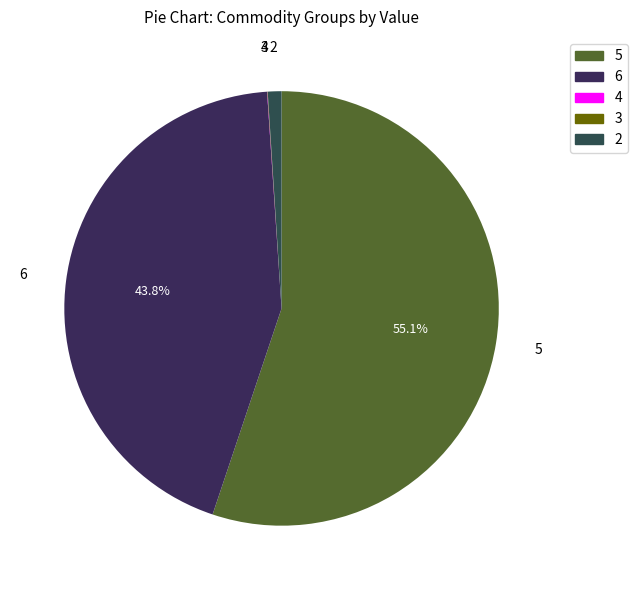

What is the largest slice in the pie chart?

5